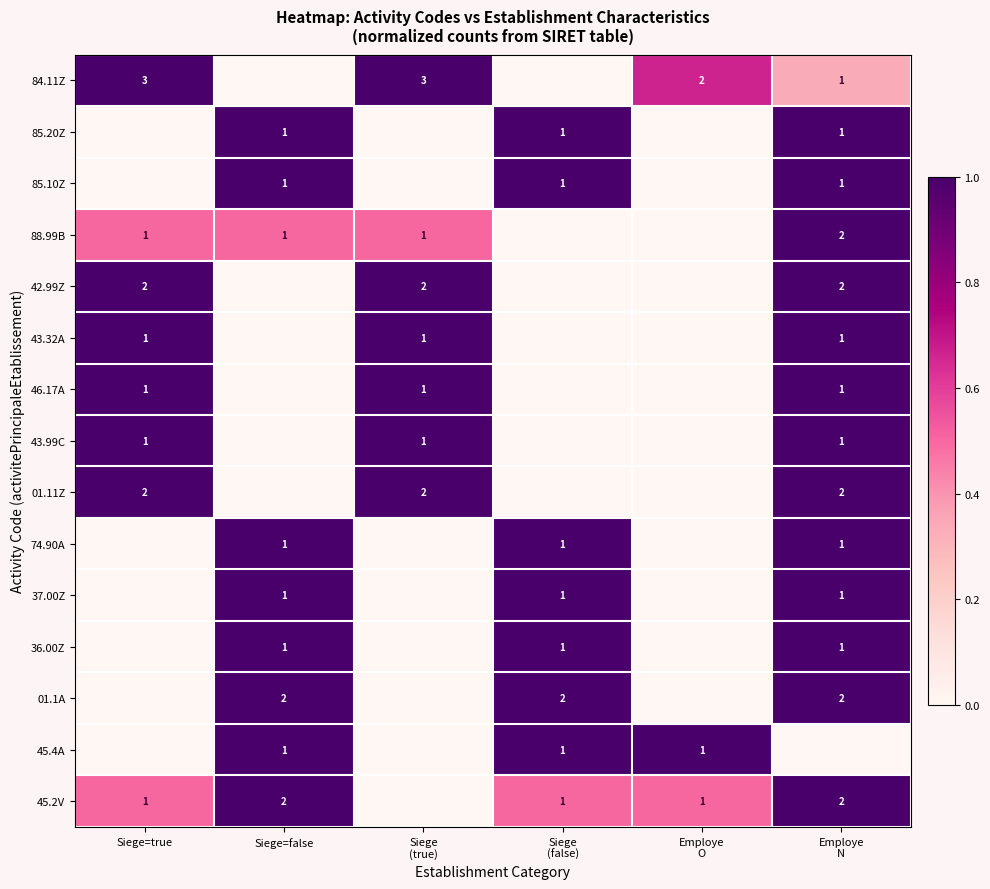

The value of 88.99B at Employe N is 0.5. True or false?

False